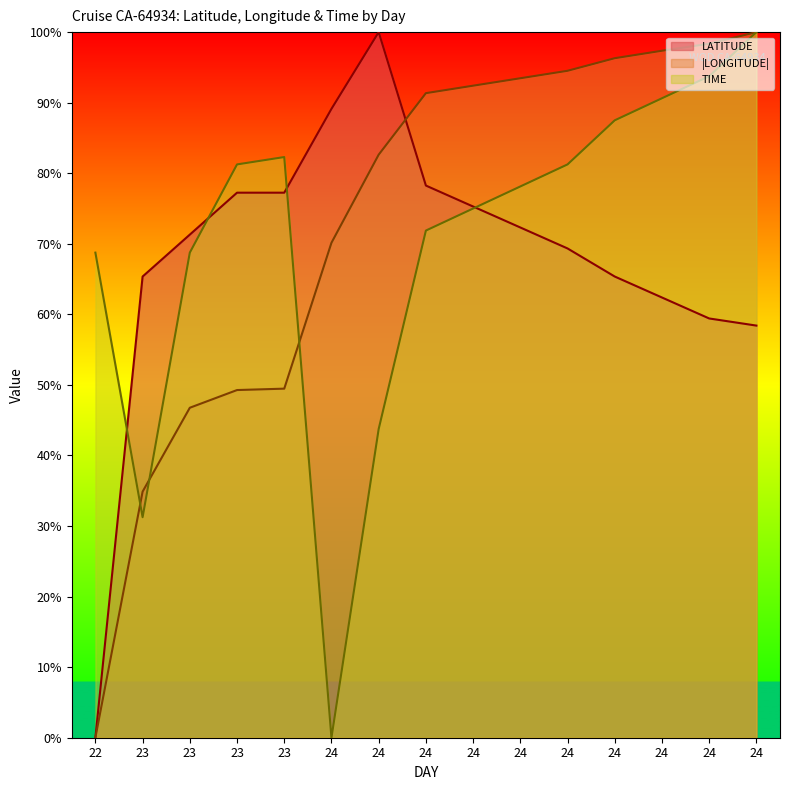

How many data points does each series have?

15